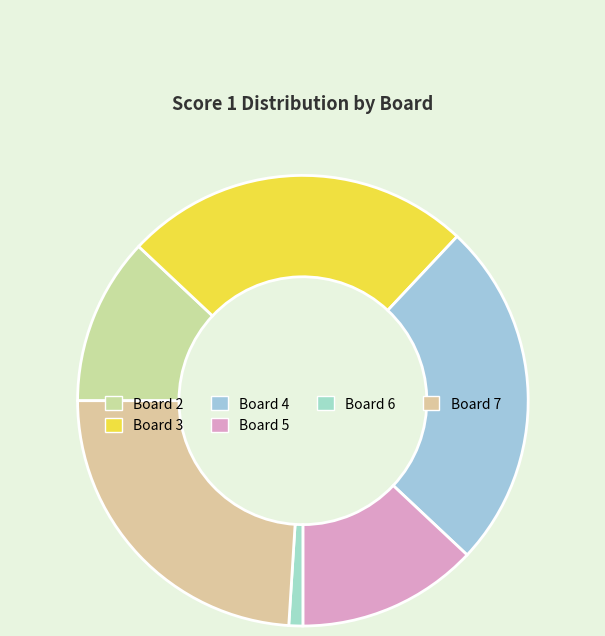

How many segments does this pie chart have?

6